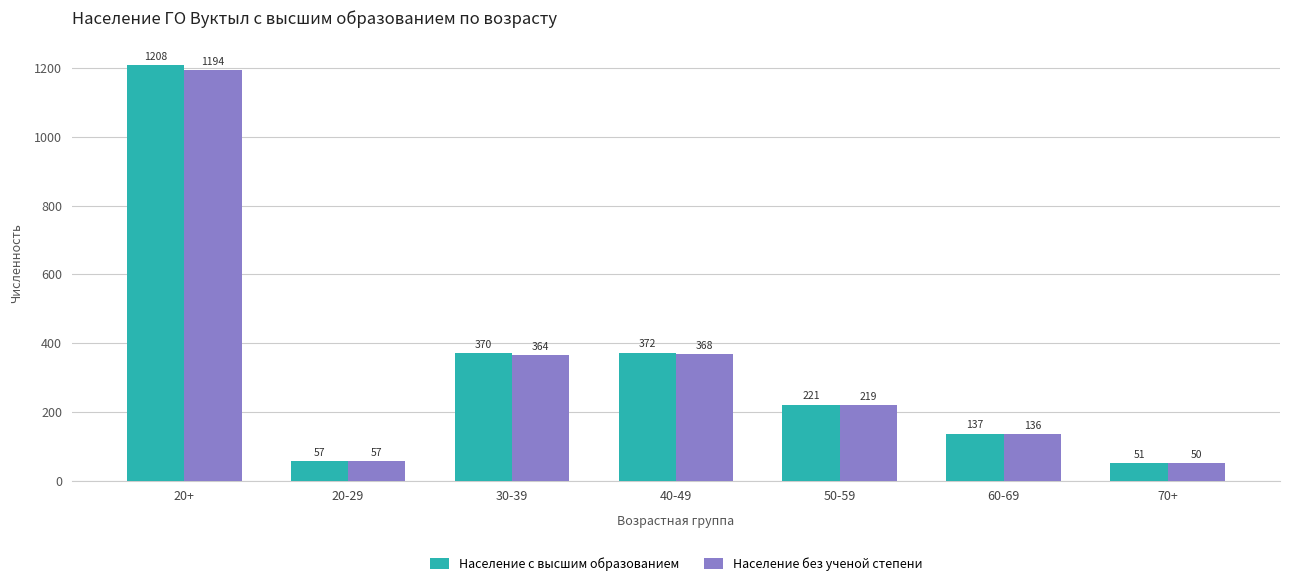

What is the total value across all series at 20+?

2402